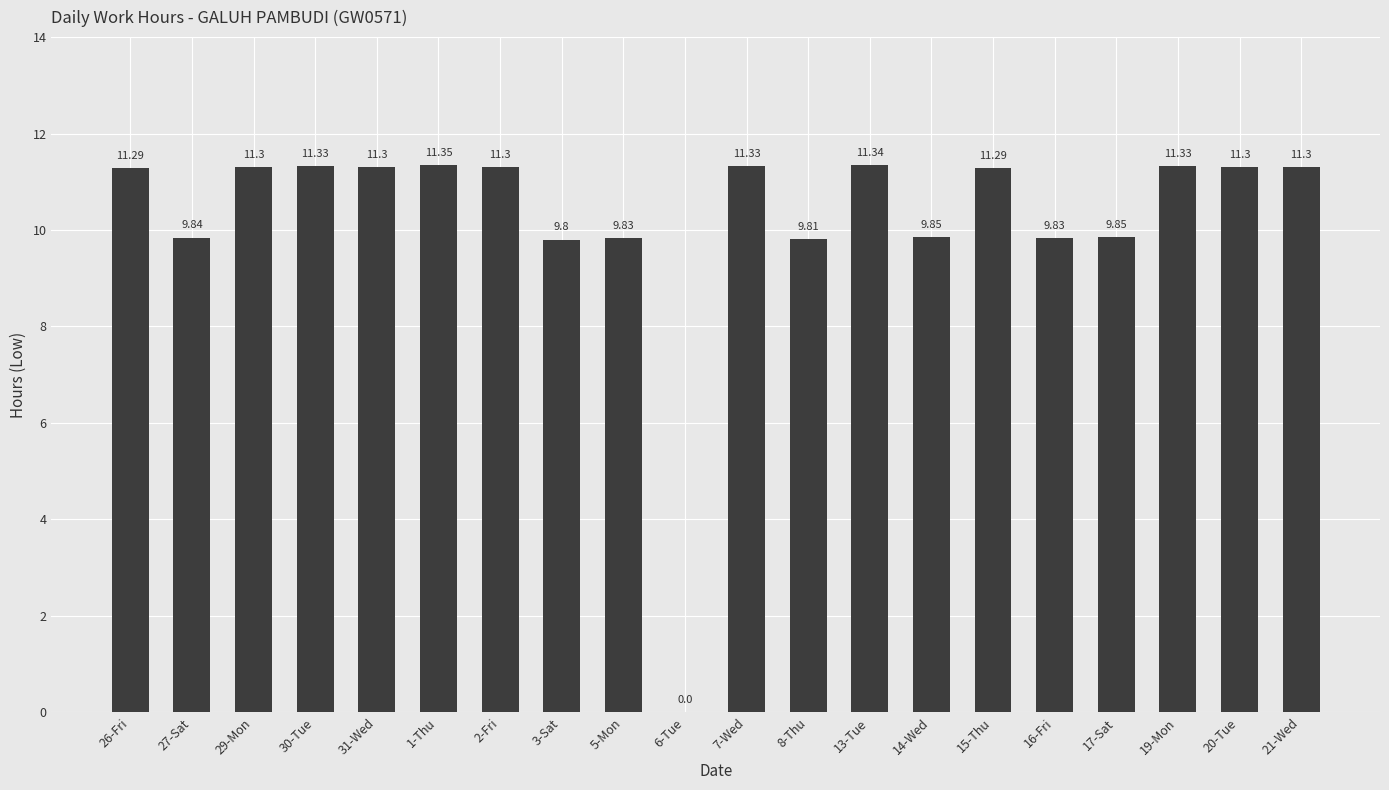

Approximately how many times larger is the value at 2-Fri compared to 26-Fri?

1.0